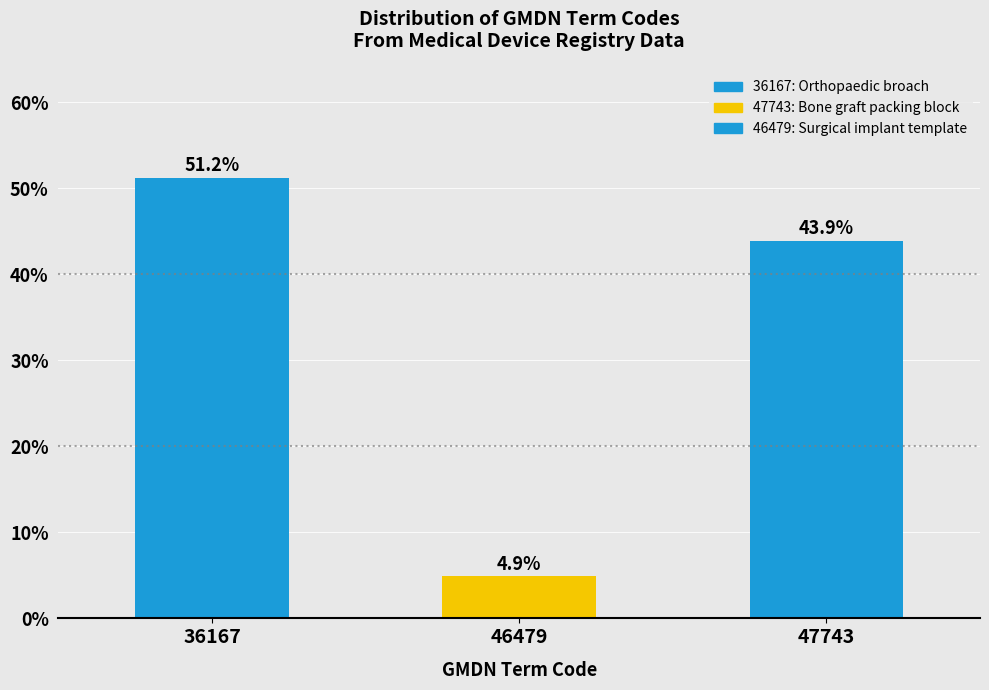

Reading left to right, list all the values displayed in this chart.

36167=51.2	46479=4.9	47743=43.9